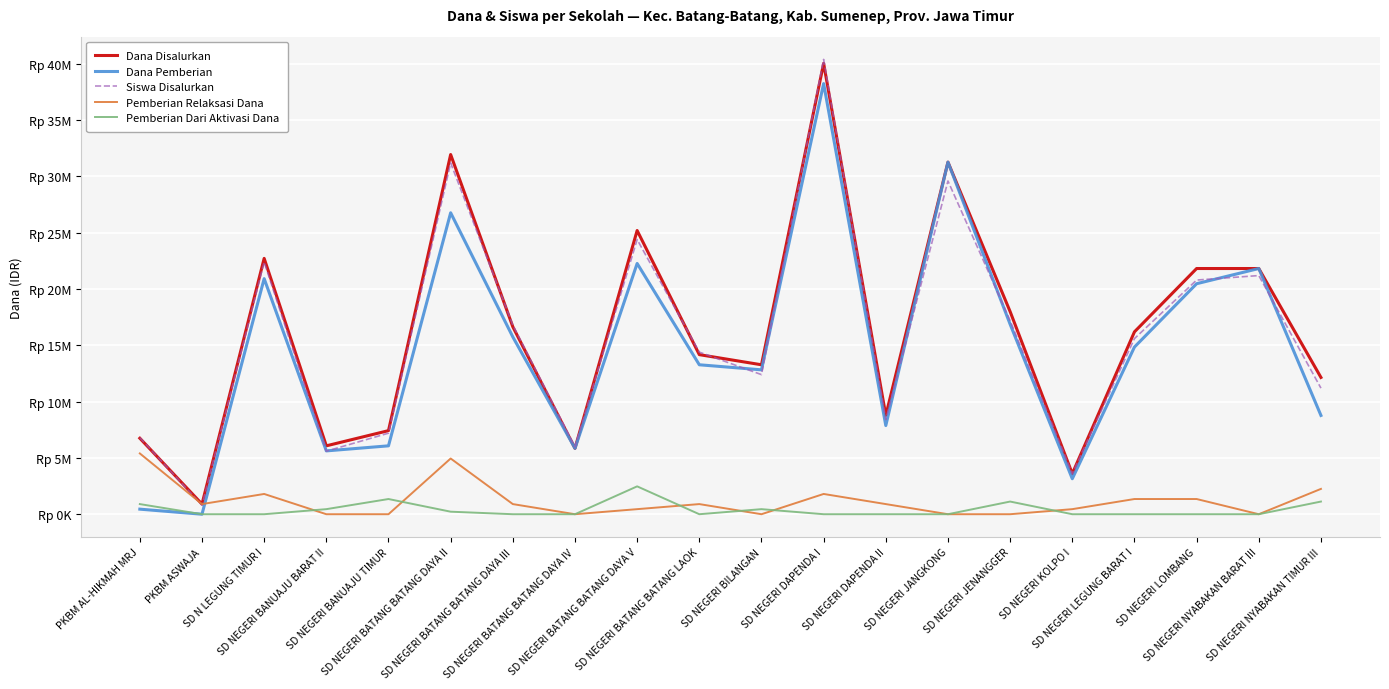

True or false: Dana Disalurkan has more than 1 points higher than both neighbors.

True